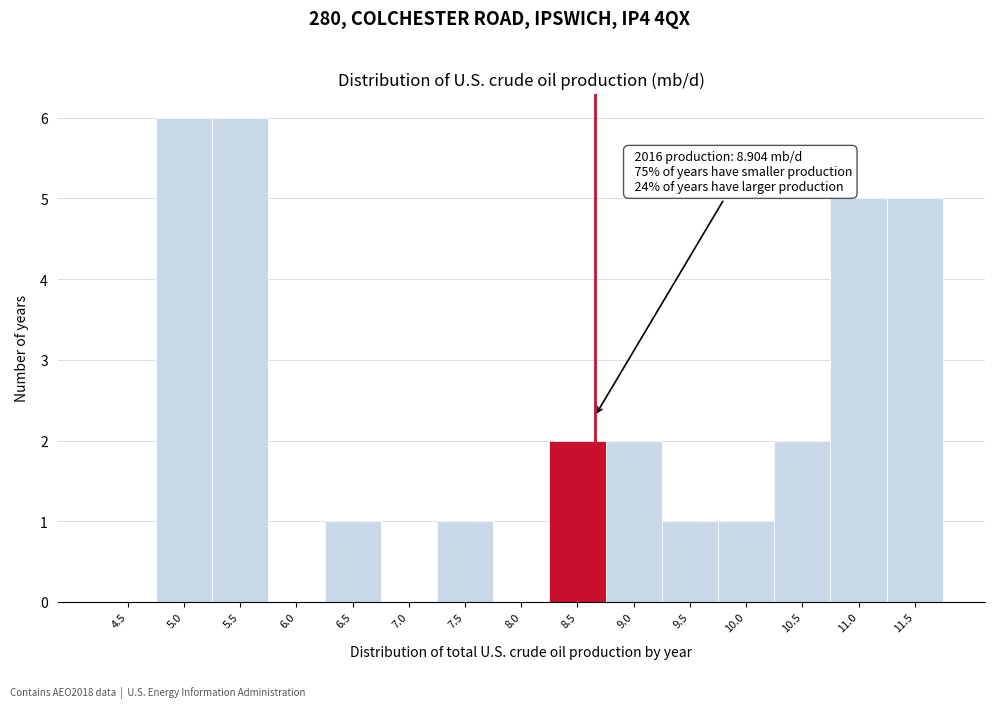

Reading left to right, extract all data points from this chart.

4.5=0	5.0=6	5.5=6	6.0=0	6.5=1	7.0=0	7.5=1	8.0=0	8.5=2	9.0=2	9.5=1	10.0=1	10.5=2	11.0=5	11.5=5